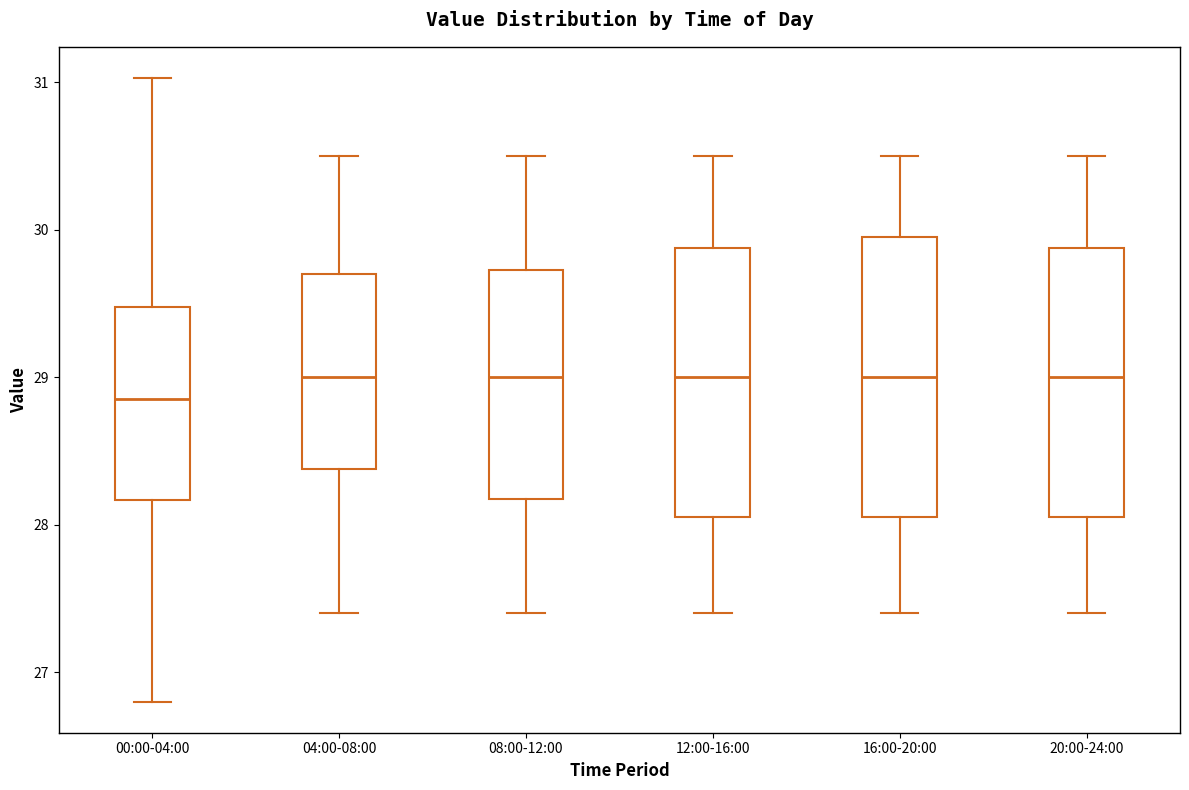

Which box's median line is the lowest?

00:00-04:00